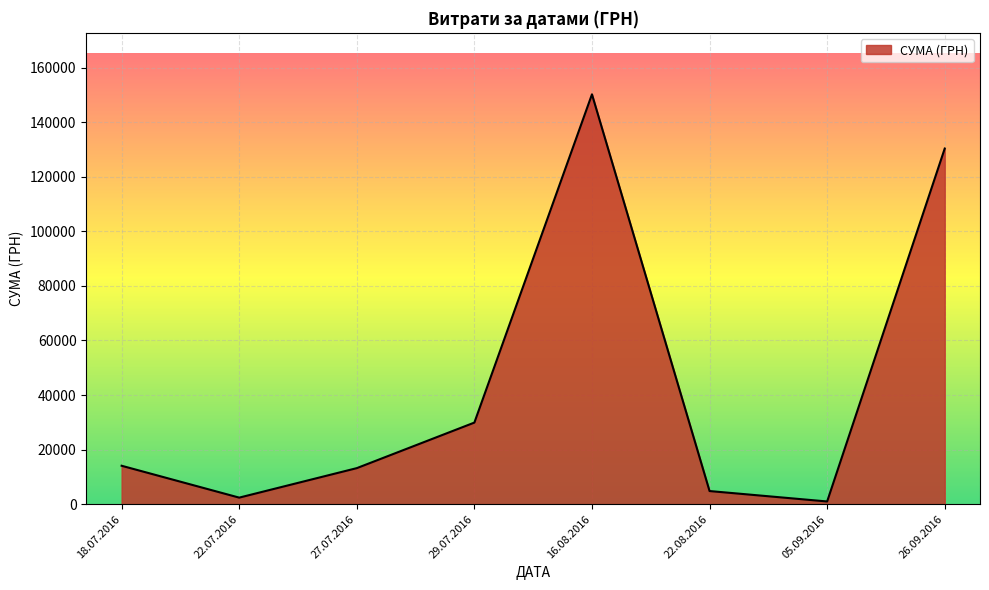

The chart shows a value of 17.8 at 27.07.2016. True or false?

False